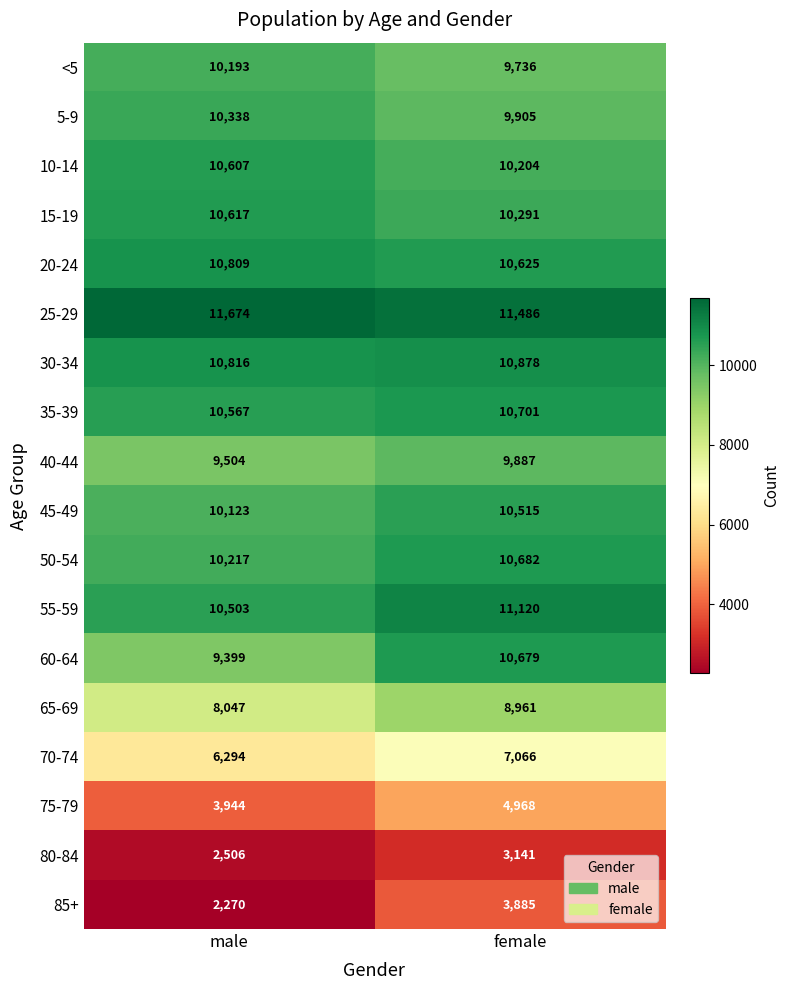

At male, list the series in order from smallest to largest.

85+, 80-84, 75-79, 70-74, 65-69, 60-64, 40-44, 45-49, <5, 50-54, 5-9, 55-59, 35-39, 10-14, 15-19, 20-24, 30-34, 25-29